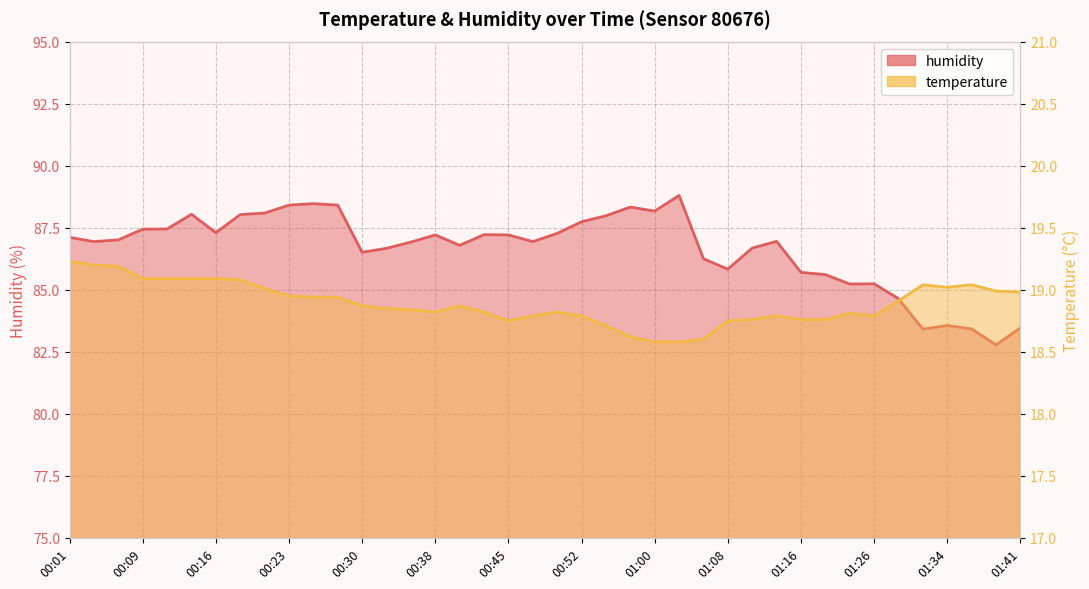

At which label does humidity first exceed 87?

00:01